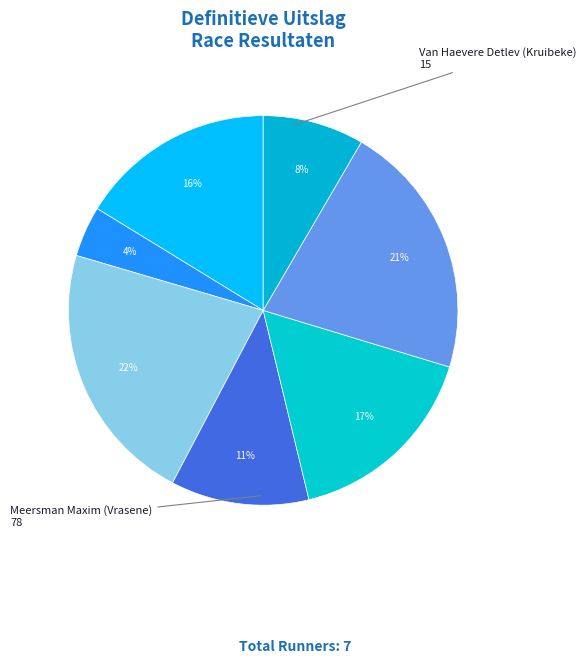

To the nearest percent, what is the average slice percentage?

14%